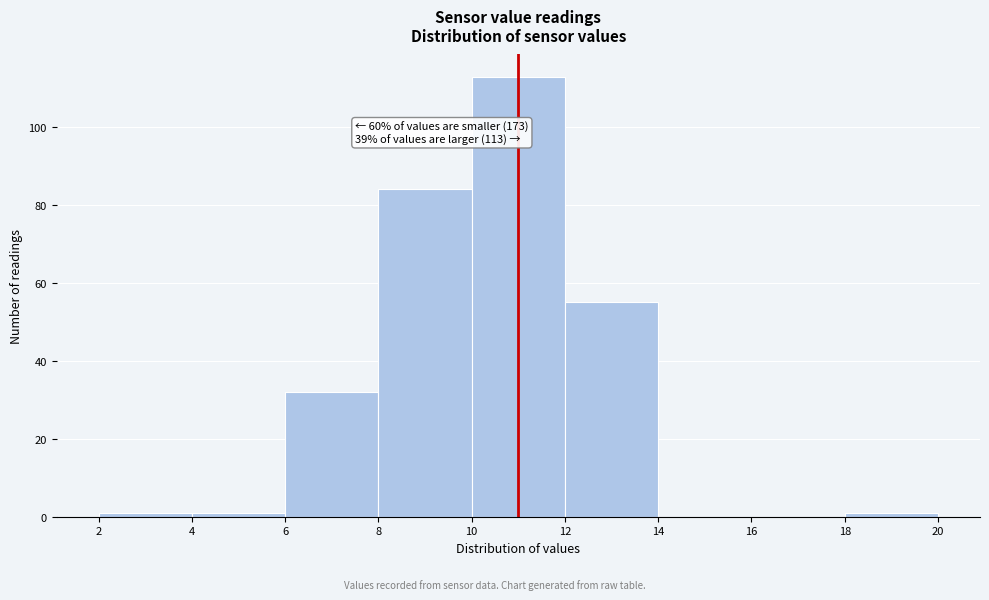

Over which range of the x-axis is the bar tallest?

10 to 12